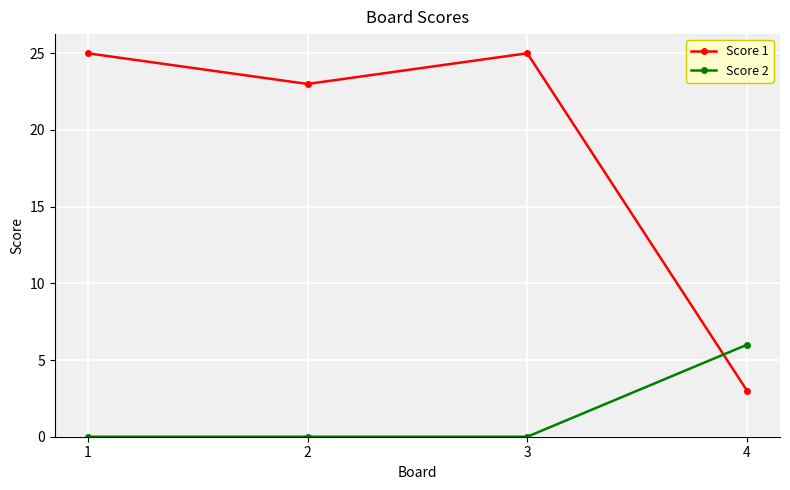

True or false: Score 1 and Score 2 intersect in this chart.

True